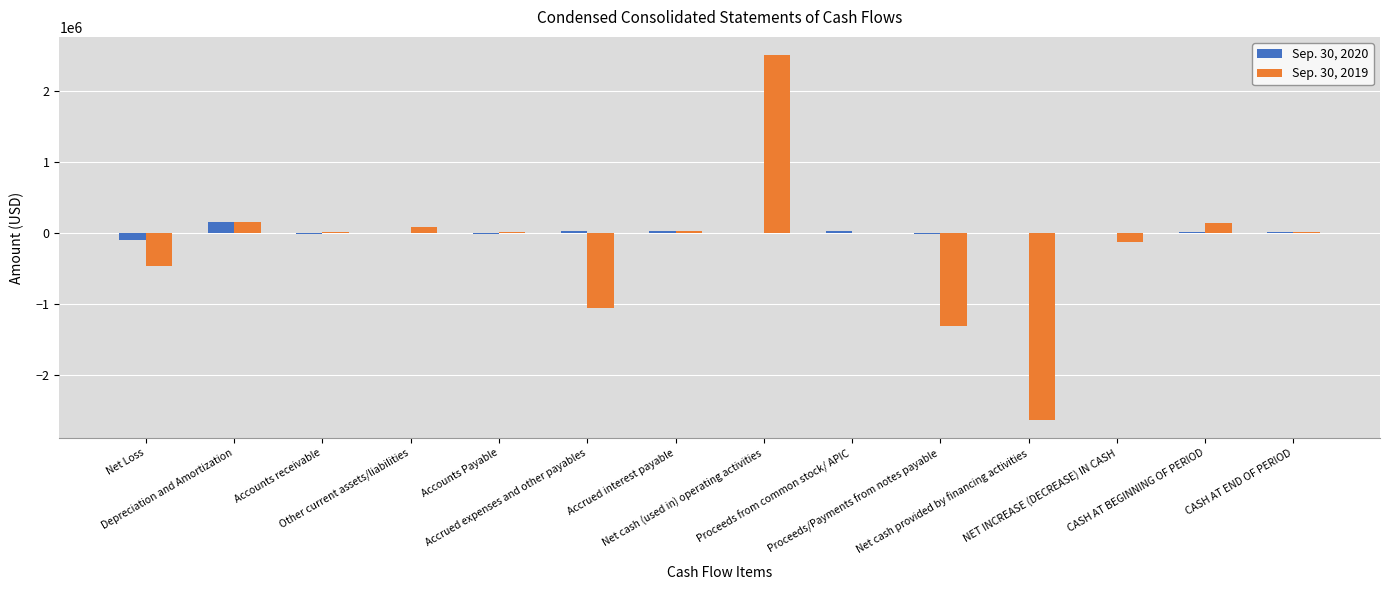

What is the total value across all series at Net Loss?

-560028